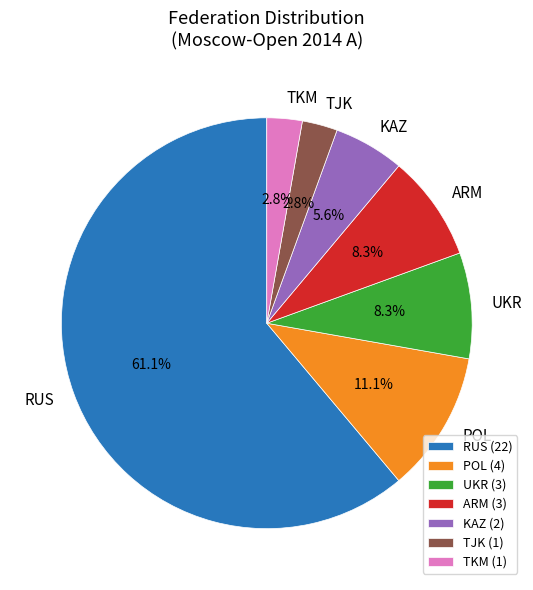

Does any single category account for the majority?

Yes